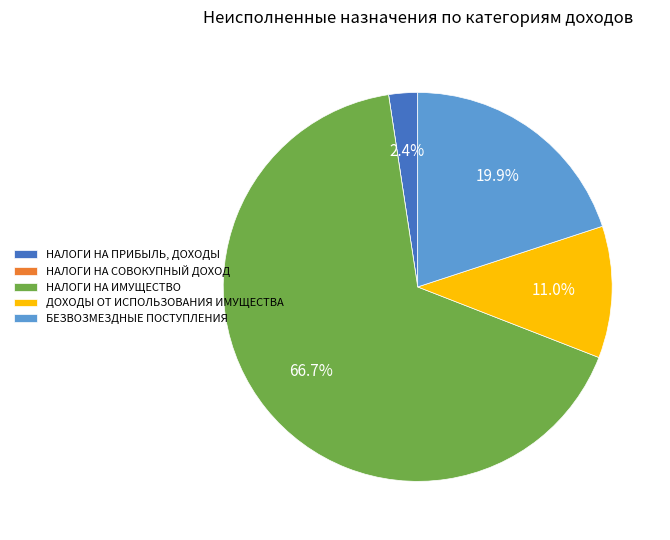

Which has a higher value, ДОХОДЫ ОТ ИСПОЛЬЗОВАНИЯ ИМУЩЕСТВА or НАЛОГИ НА ПРИБЫЛЬ, ДОХОДЫ?

ДОХОДЫ ОТ ИСПОЛЬЗОВАНИЯ ИМУЩЕСТВА